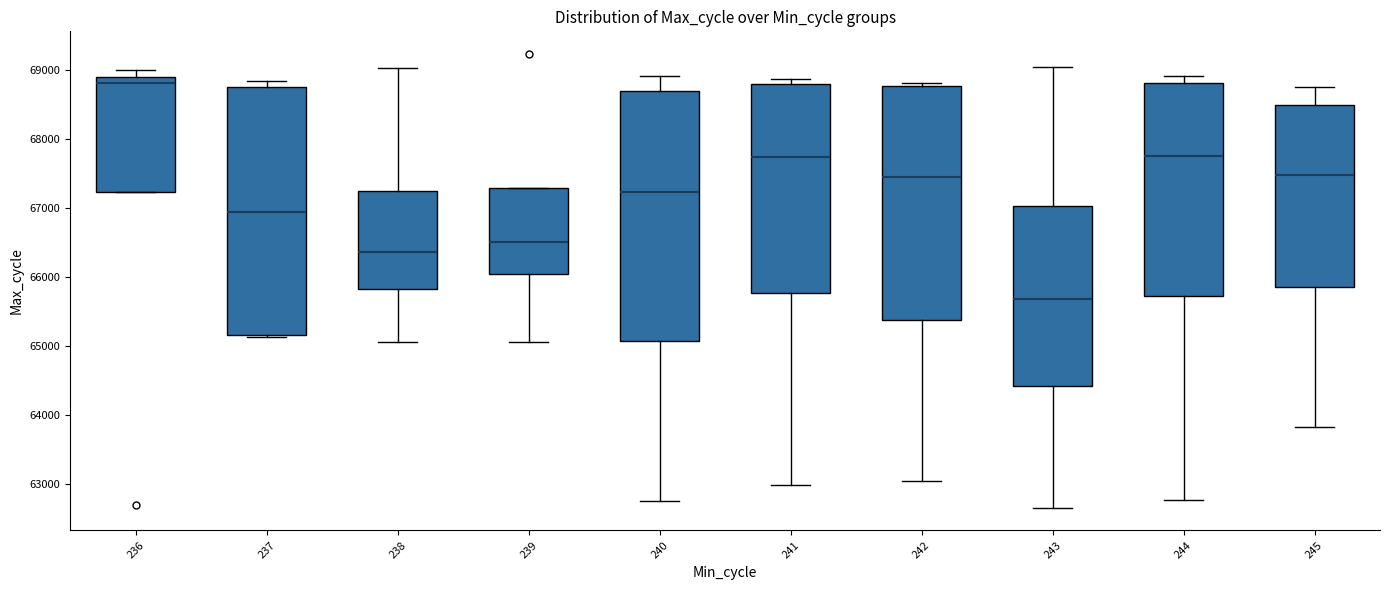

Reading left to right, read every box against the y-axis: the position of its median line, the range the box covers, and the ends of its whiskers. The values are not printed on the chart, so give them approximately, as read against the axis.

236: median 68800, box 67200 to 68900, whiskers 67200 to 69000
237: median 66900, box 65200 to 68800, whiskers 65100 to 68800 (just above the box's upper edge)
238: median 66400, box 65800 to 67200, whiskers 65100 to 69000
239: median 66500, box 66000 to 67300, whiskers 65100 to 67300
240: median 67200, box 65100 to 68700, whiskers 62800 to 68900
241: median 67700, box 65800 to 68800, whiskers 63000 to 68900
242: median 67500, box 65400 to 68800, whiskers 63100 to 68800 (just above the box's upper edge)
243: median 65700, box 64400 to 67000, whiskers 62700 to 69000
244: median 67700, box 65700 to 68800, whiskers 62800 to 68900
245: median 67500, box 65900 to 68500, whiskers 63800 to 68800